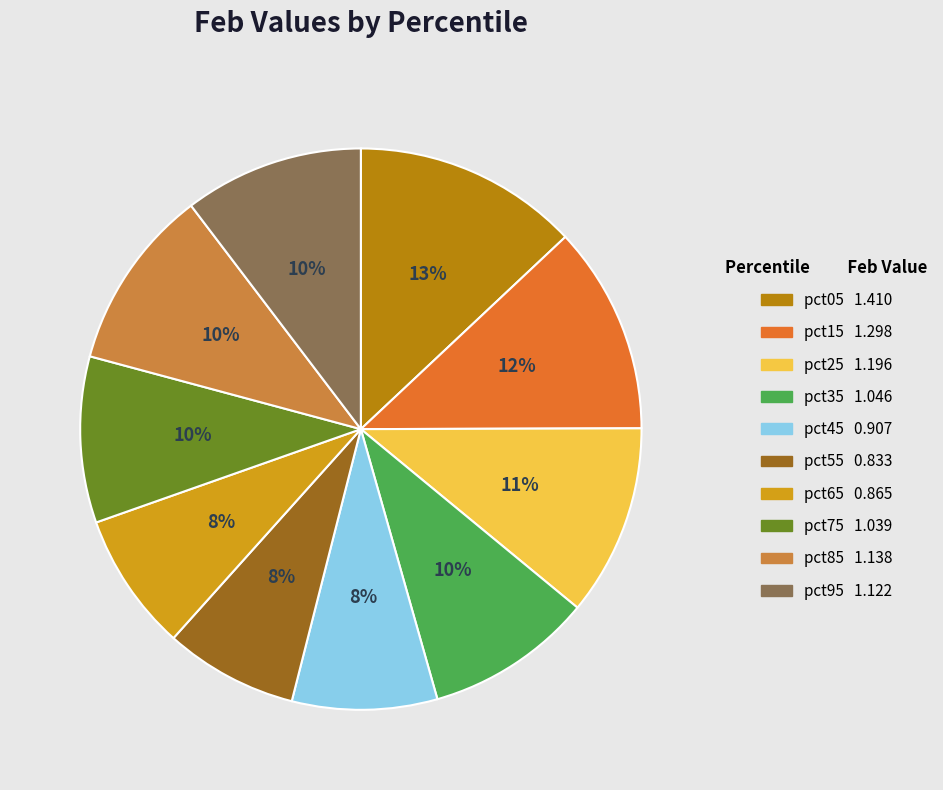

What percentage is the pct85 slice, to the nearest percent?

10%